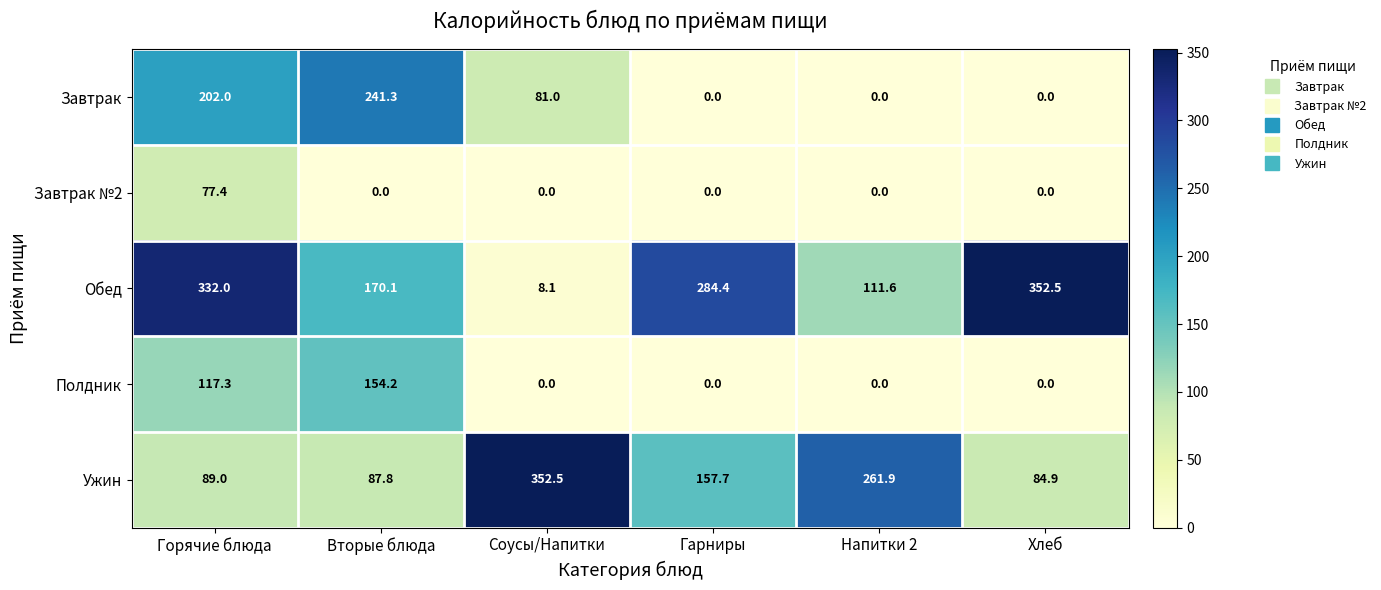

Between Горячие блюда and Соусы/Напитки, which series saw the biggest shift?

Обед